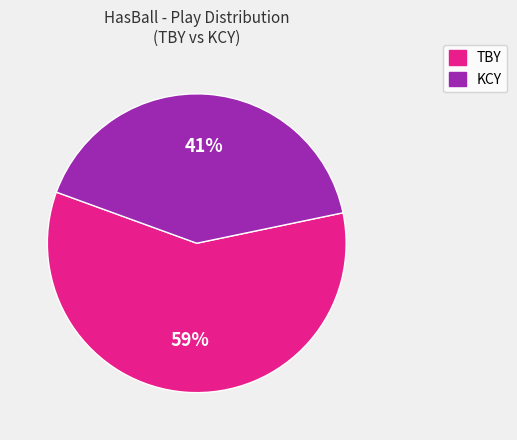

To the nearest percent, what is the combined percentage of KCY and TBY?

100%